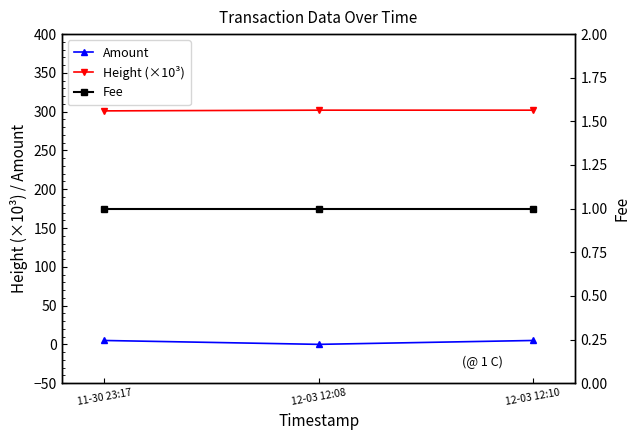

What is the label of the 3rd point from the right?

11-30 23:17